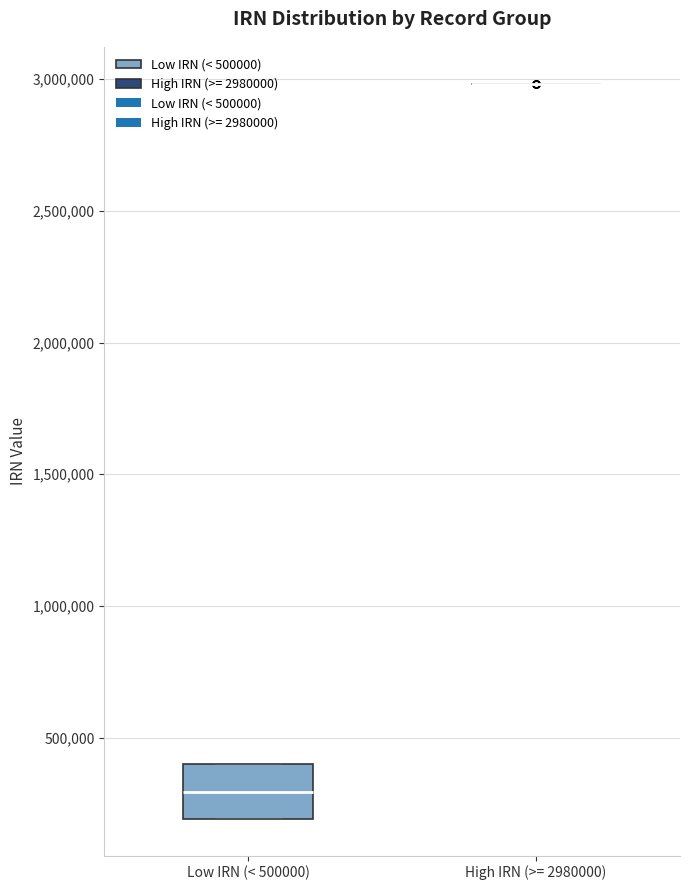

Reading left to right, read every box against the y-axis: the position of its median line, the range the box covers, and the ends of its whiskers. The values are not printed on the chart, so give them approximately, as read against the axis.

Low IRN (< 500000): median 300000, box 200000 to 400000, whiskers 200000 to 400000
High IRN (>= 2980000): box collapsed to a line at 3000000, whiskers 3000000 to 3000000